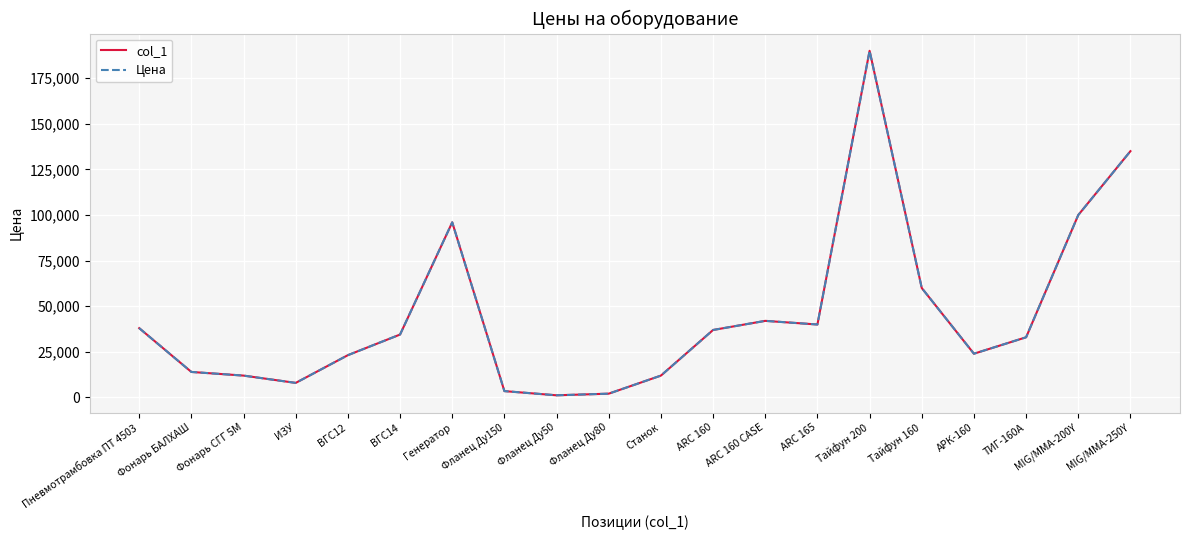

Rank the categories by col_1 value from highest to lowest.

Тайфун 200, MIG/MMA-250Y, MIG/MMA-200Y, Генератор, Тайфун 160, ARC 160 CASE, ARC 165, Пневмотрамбовка ПТ 4503, ARC 160, ВГС14, ТИГ-160А, АРК-160, ВГС12, Фонарь БАЛХАШ, Фонарь СГГ 5М, Станок, ИЗУ, Фланец Ду150, Фланец Ду80, Фланец Ду50